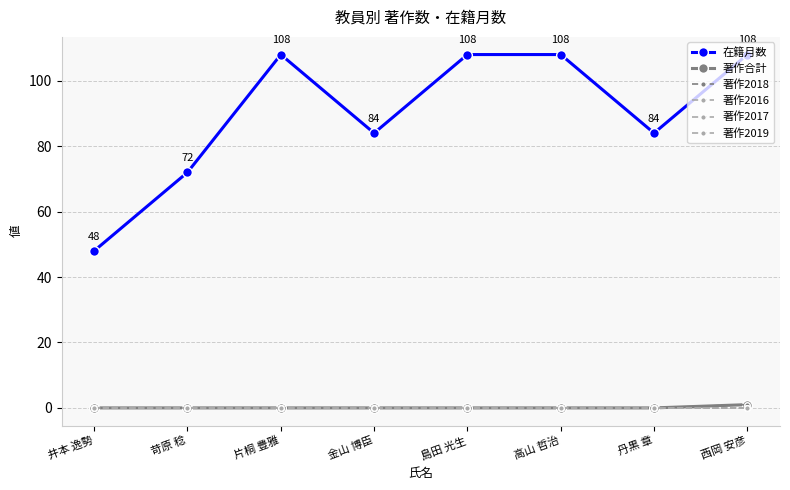

At 金山 博臣, list the series in order from largest to smallest.

在籍月数, 著作合計, 著作2018, 著作2016, 著作2017, 著作2019